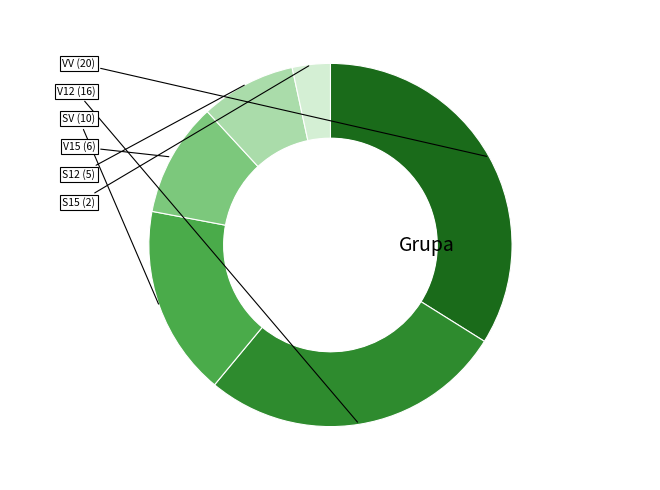

Does any single category account for the majority?

No